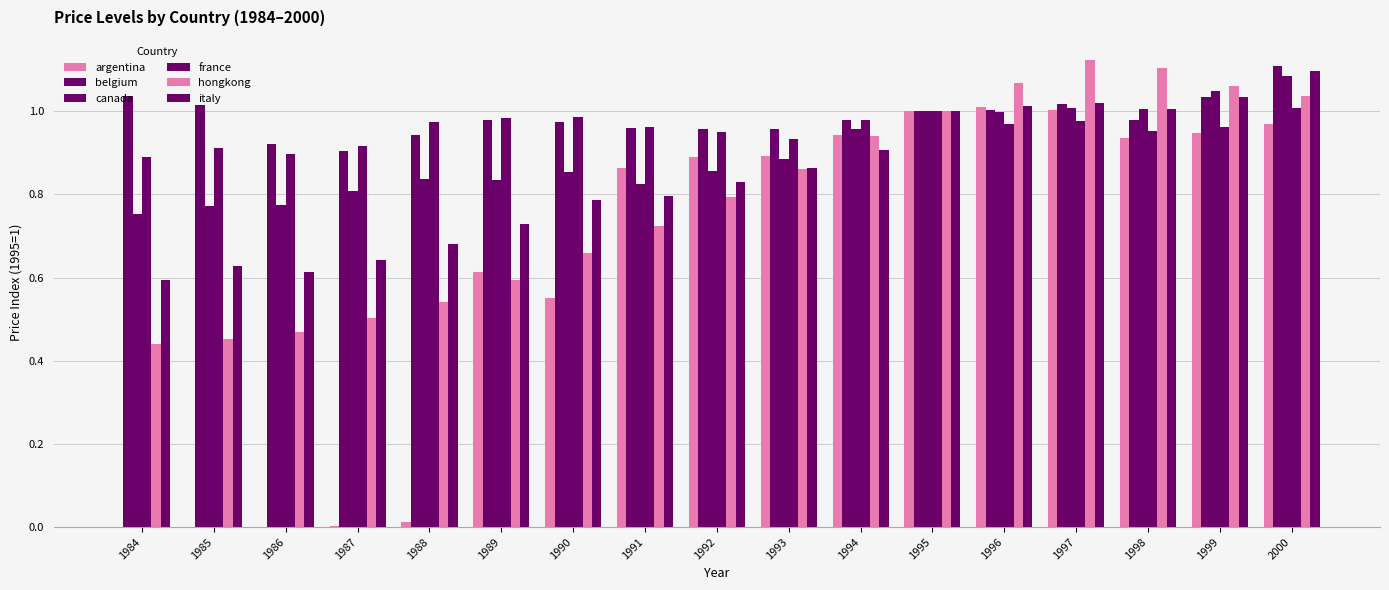

How many categories are shown in the chart?

17